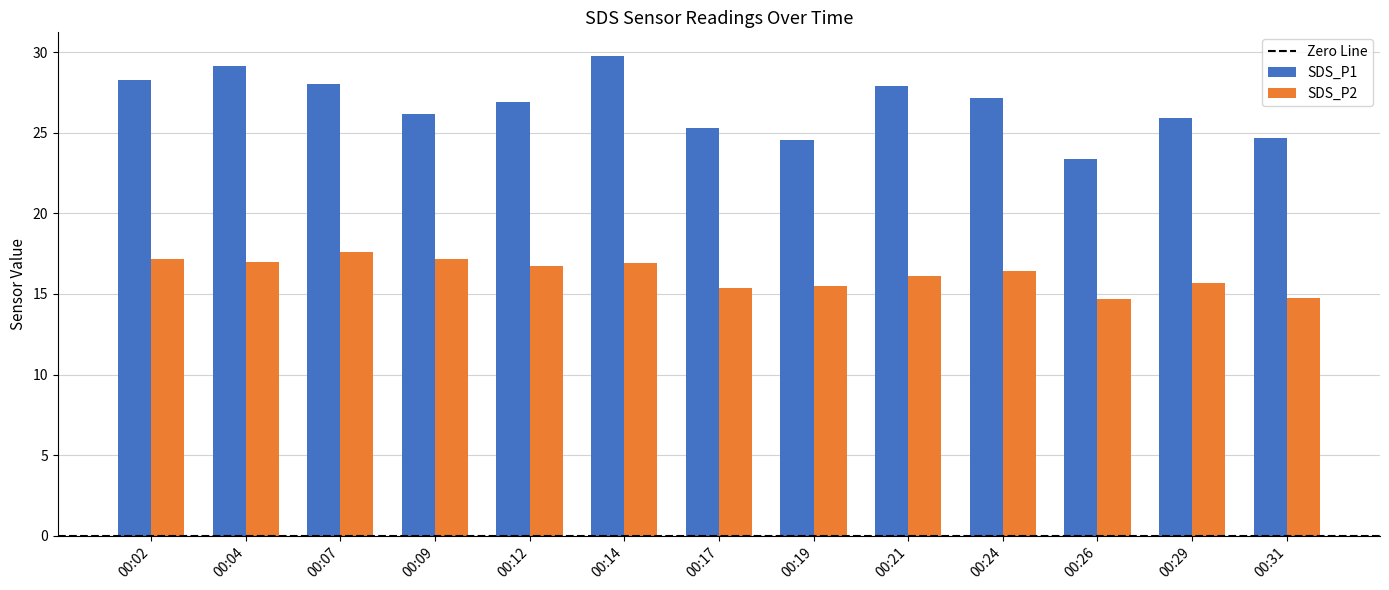

Which series has the widest spread of values?

SDS_P1